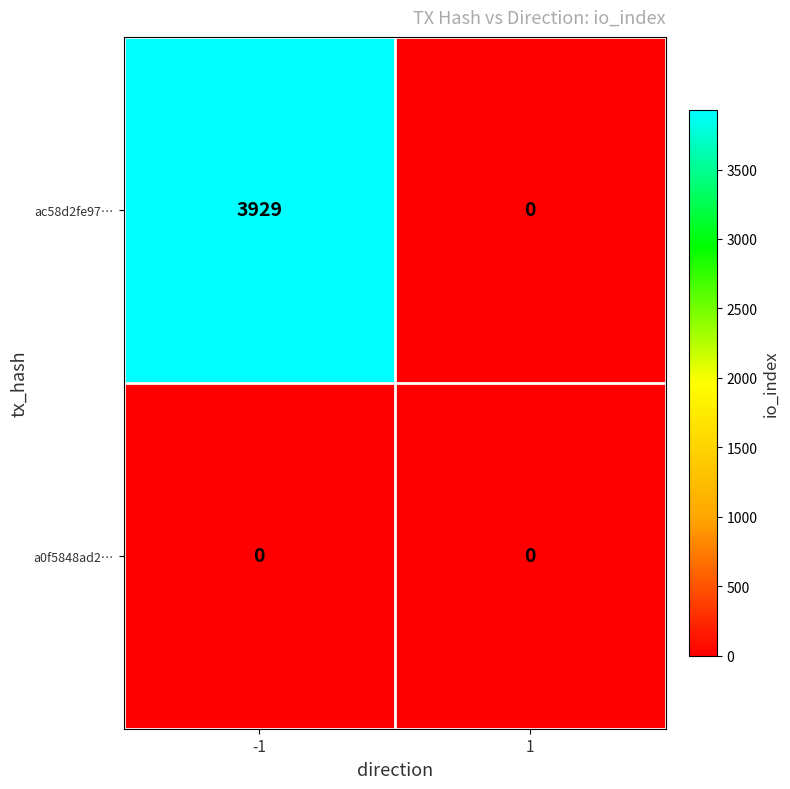

The a0f5848ad2… series shows 0 at -1. True or false?

True